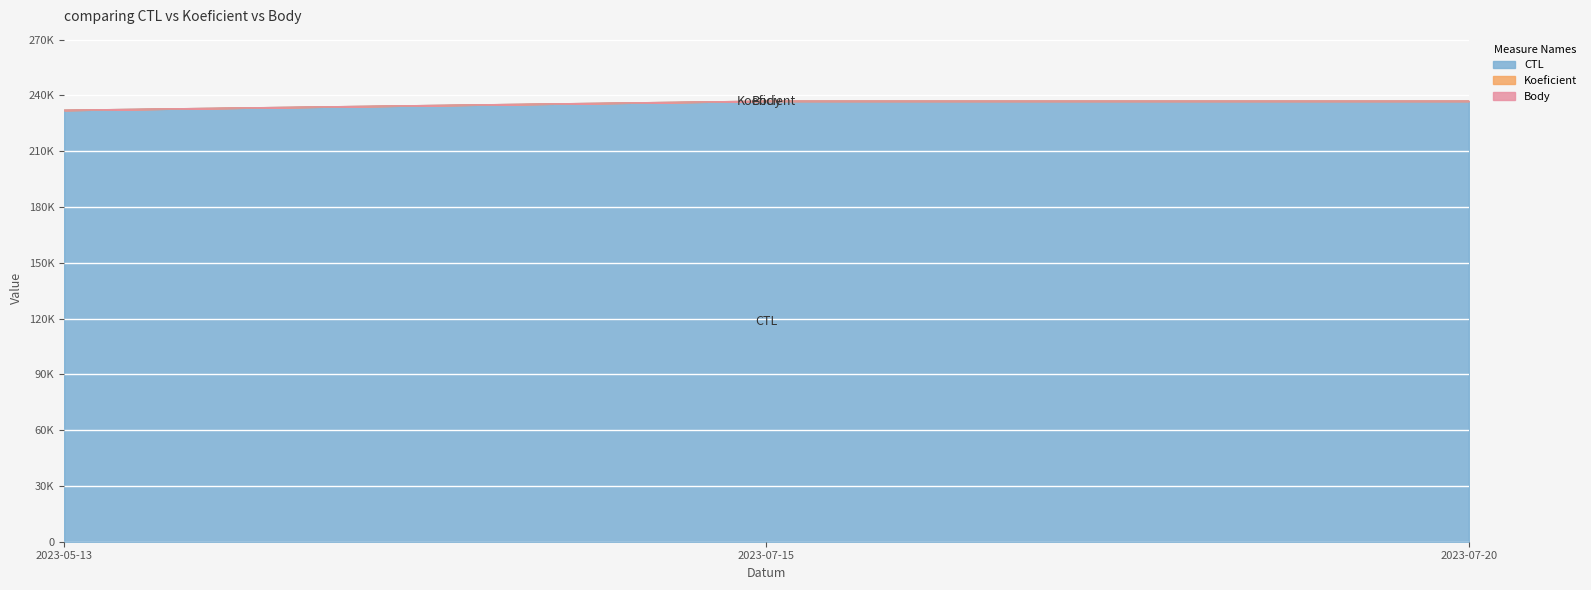

Does the chart display data point markers on the line(s)?

No